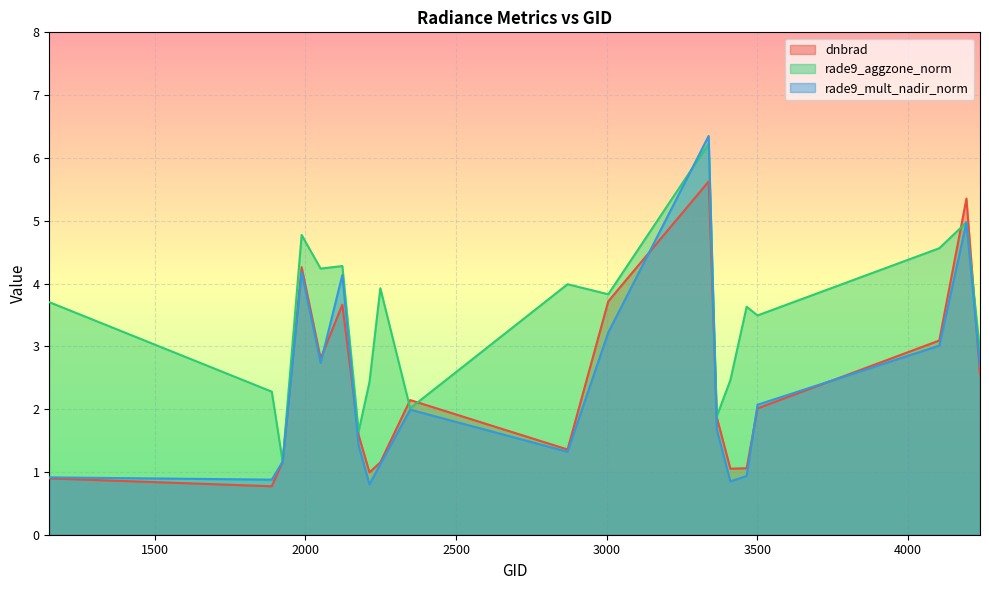

Where does the rade9_mult_nadir_norm series first go above 1?

1925